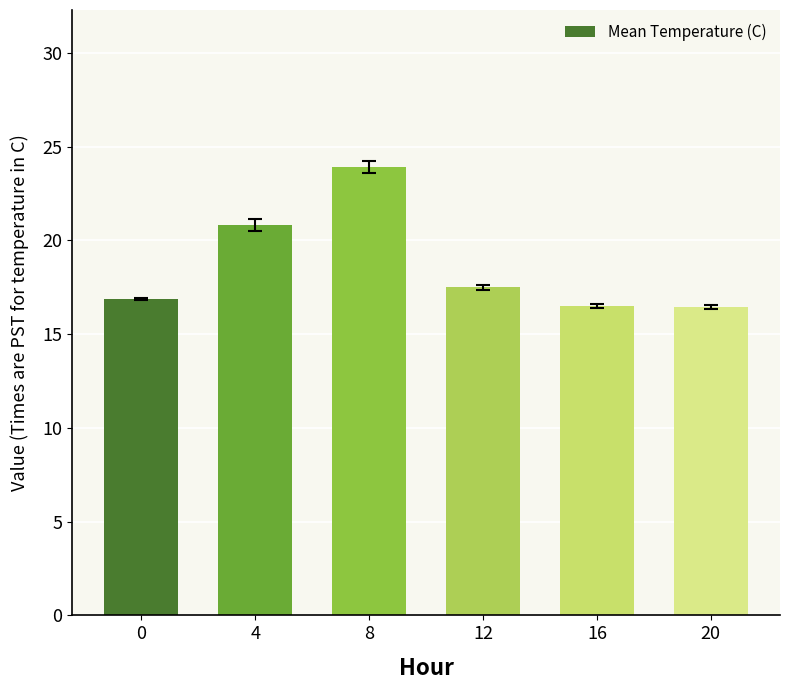

What is the value of the 5th bar from the left?

16.5